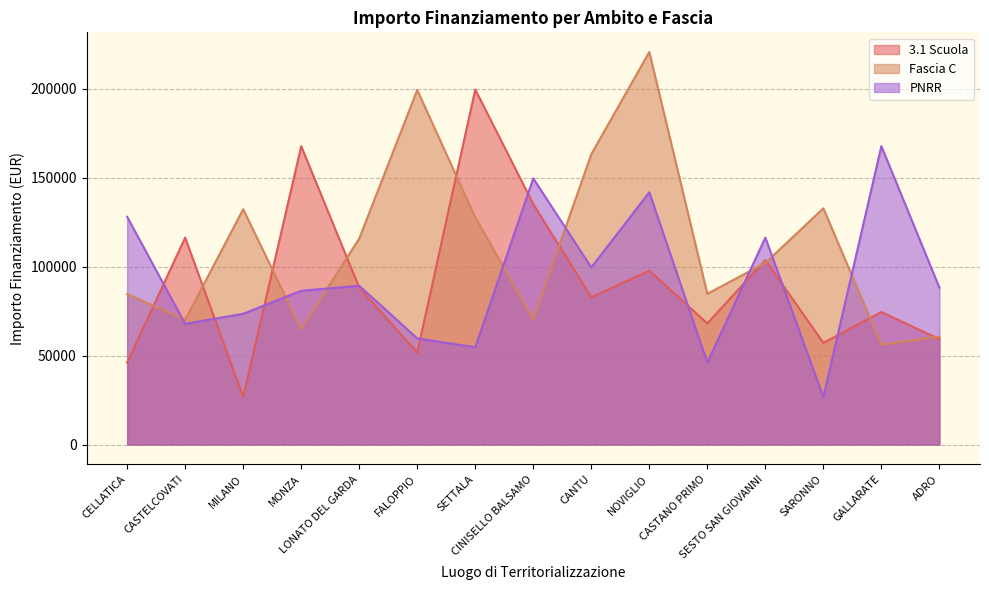

Reading left to right, list all the values displayed in this chart.

3.1 Scuola: 46044.5	116324.6	26730.0	167724.8	88213.8	51620.1	199567.7	135157.2	82798.6	97694.9	68057.8	103619.9	57160.7	74486.0	59229.0
Fascia C: 84538.8	70120.9	132279.7	64886.6	115789.8	199303.9	127674.8	70397.4	163198.8	220663.0	84744.5	102092.5	132781.0	56181.6	60687.8
PNRR: 128032.6	67843.7	73496.1	86448.2	89266.3	59681.5	54682.1	149604.4	99582.8	141794.5	46044.5	116324.6	26730.0	167724.8	88213.8